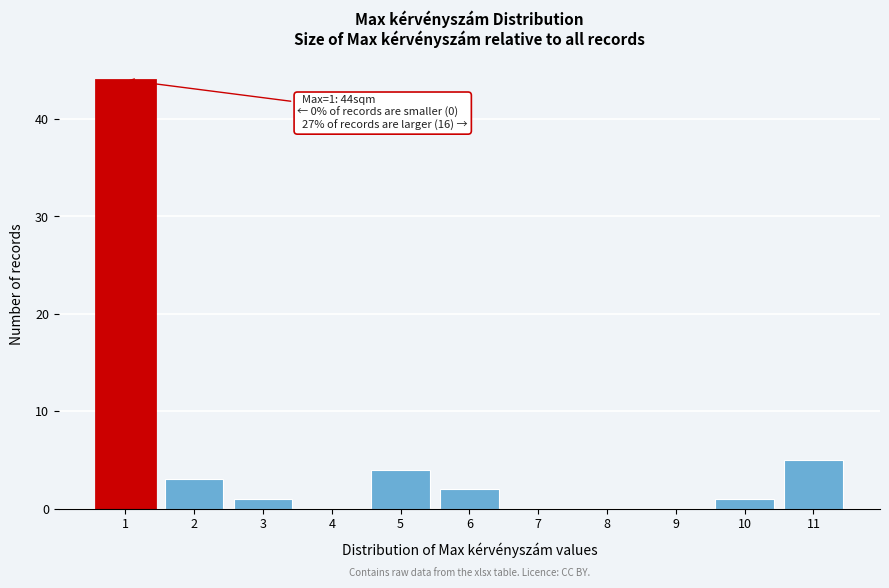

Reading right to left, list all the values displayed in this chart.

11=5	10=1	9=0	8=0	7=0	6=2	5=4	4=0	3=1	2=3	1=44